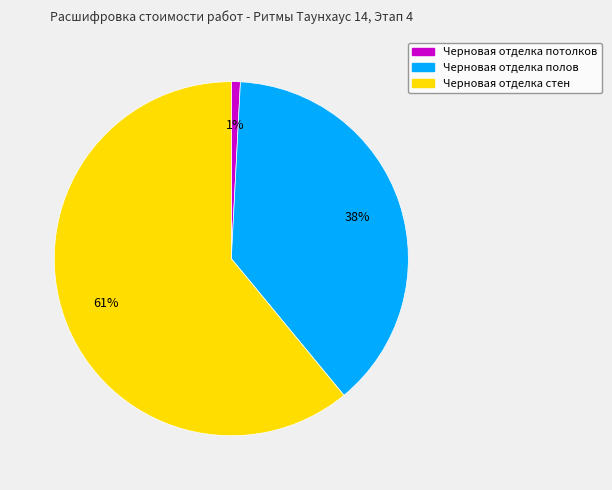

Which slice is the smallest?

Черновая отделка потолков